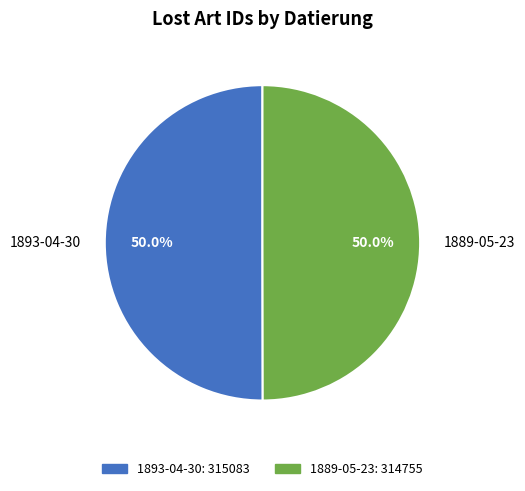

How many slices are in this pie chart?

2